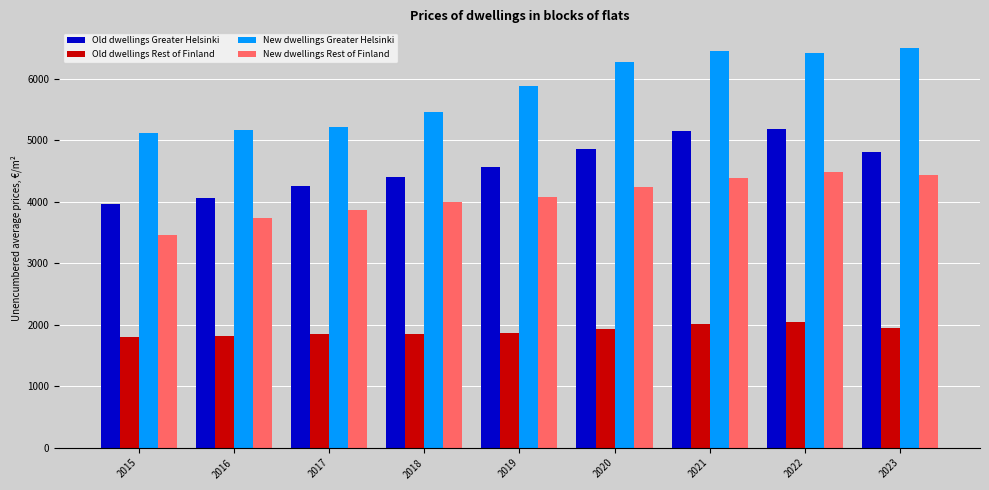

What is the difference between the maximum and minimum values in the Old dwellings Greater Helsinki series?

1219